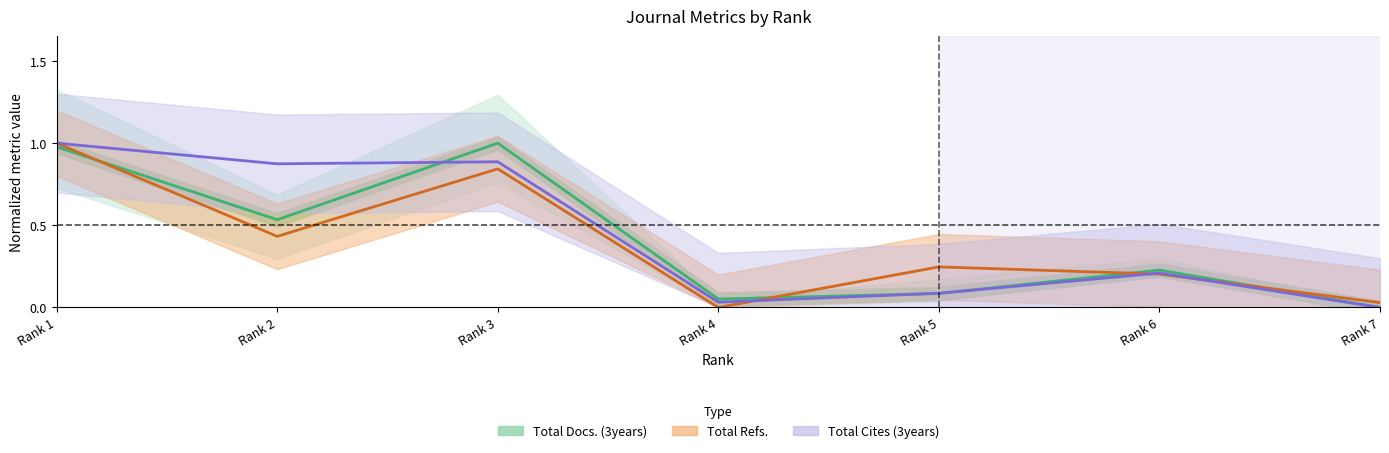

Rank the series by their maximum value, from highest to lowest.

Total Docs. (3years), Total Refs., Total Cites (3years)